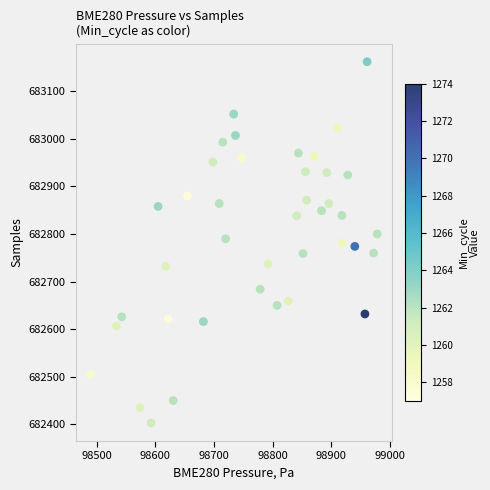

What is the range of Y values (max minus min)?

759